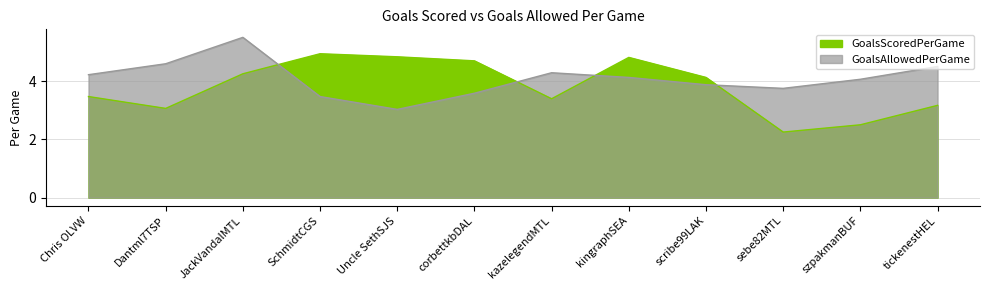

Between which two adjacent categories do GoalsAllowedPerGame and GoalsScoredPerGame first intersect?

JackVandalMTL and SchmidtCGS